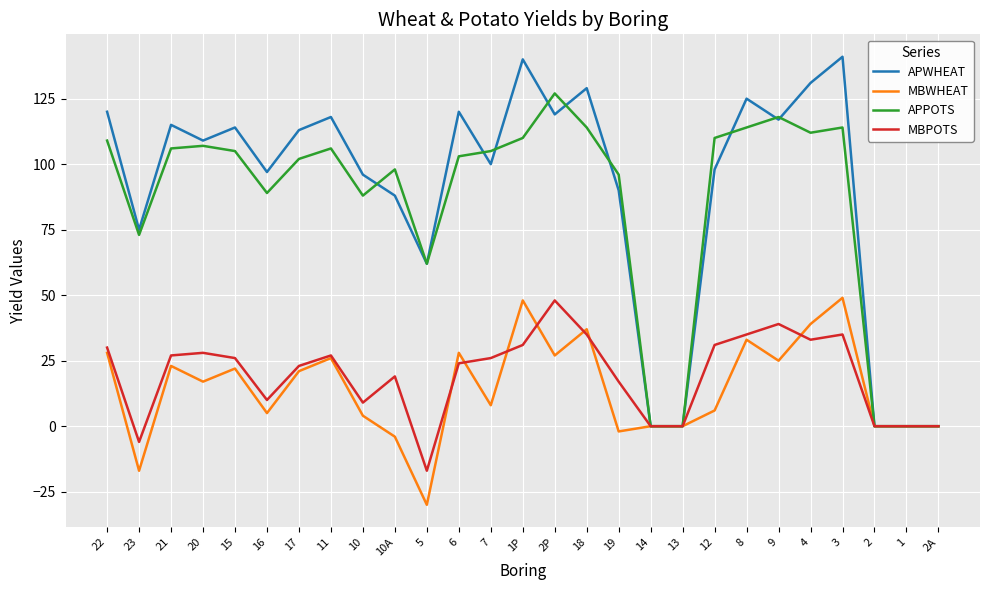

What is the difference between the maximum and minimum values in the MBWHEAT series?

79